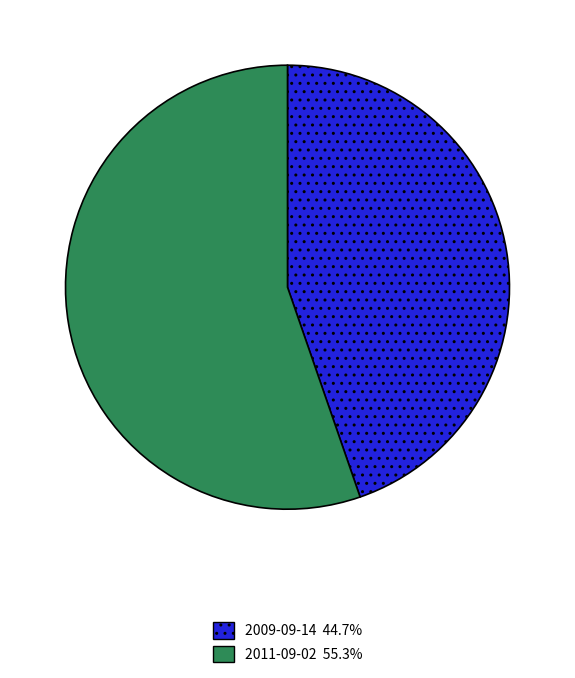

Which slice is the largest?

2011-09-02